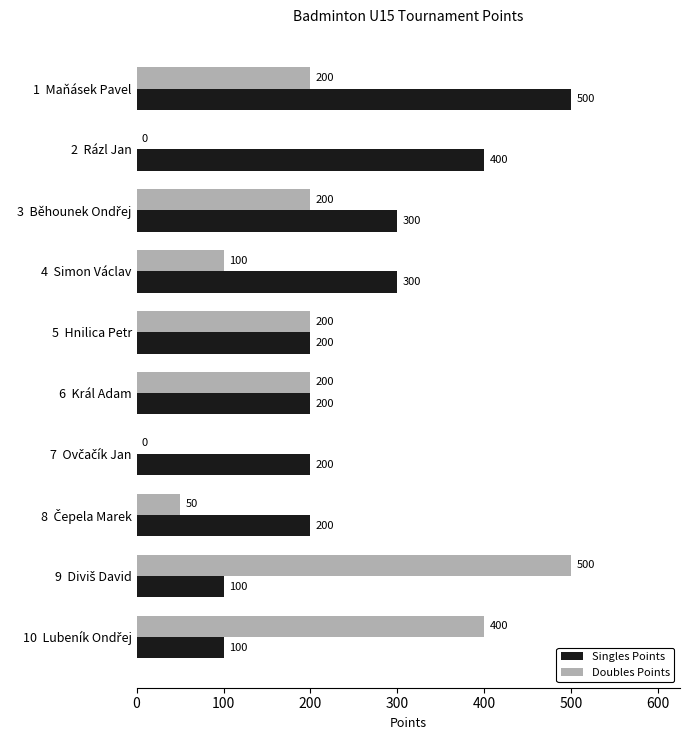

What are all the series names shown in the legend?

Singles Points, Doubles Points